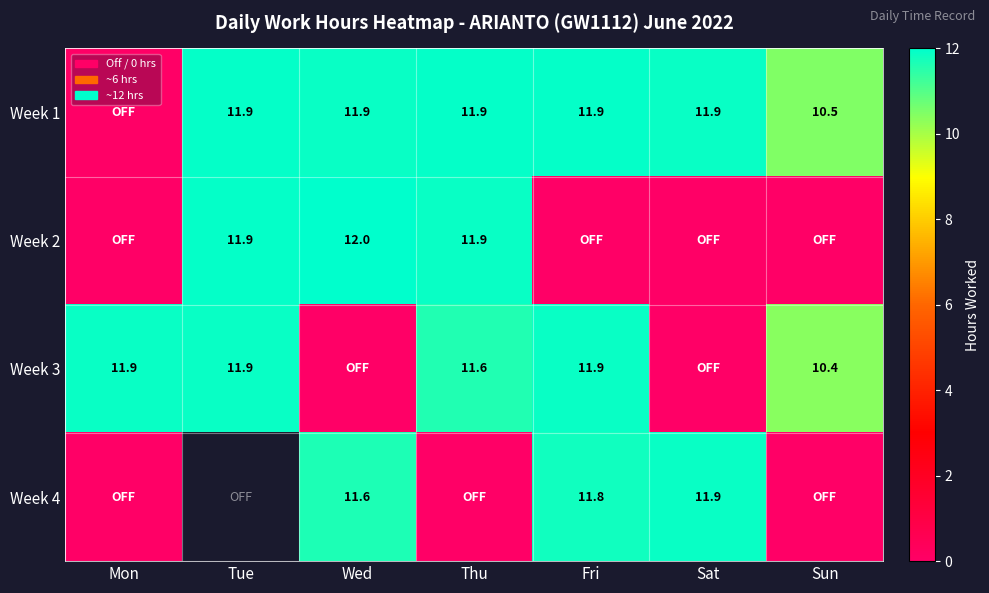

True or false: Week 3 has a value of 20.6 at Mon.

False